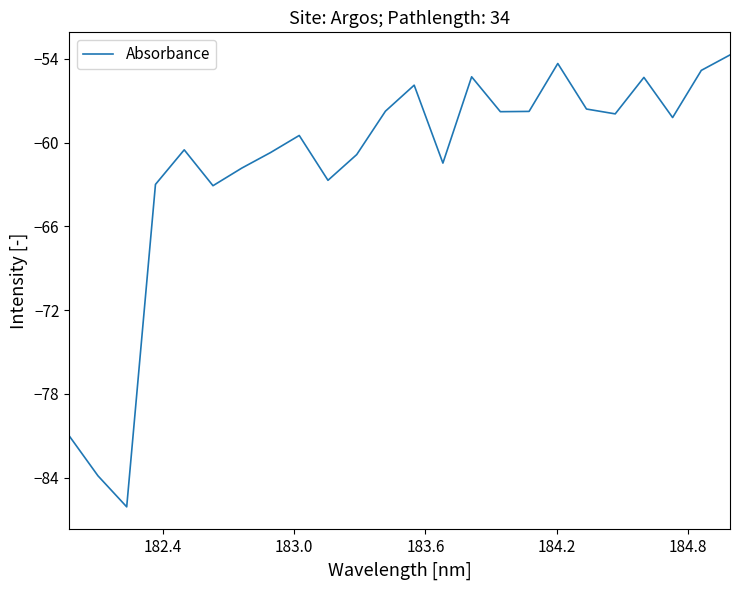

What is the difference between the maximum and minimum values?

32.4